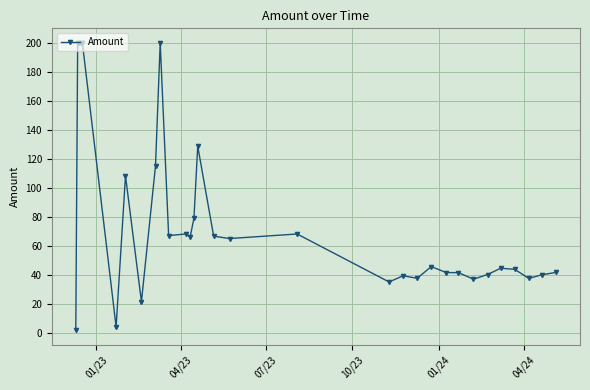

What is the maximum value shown in the chart?

200.0